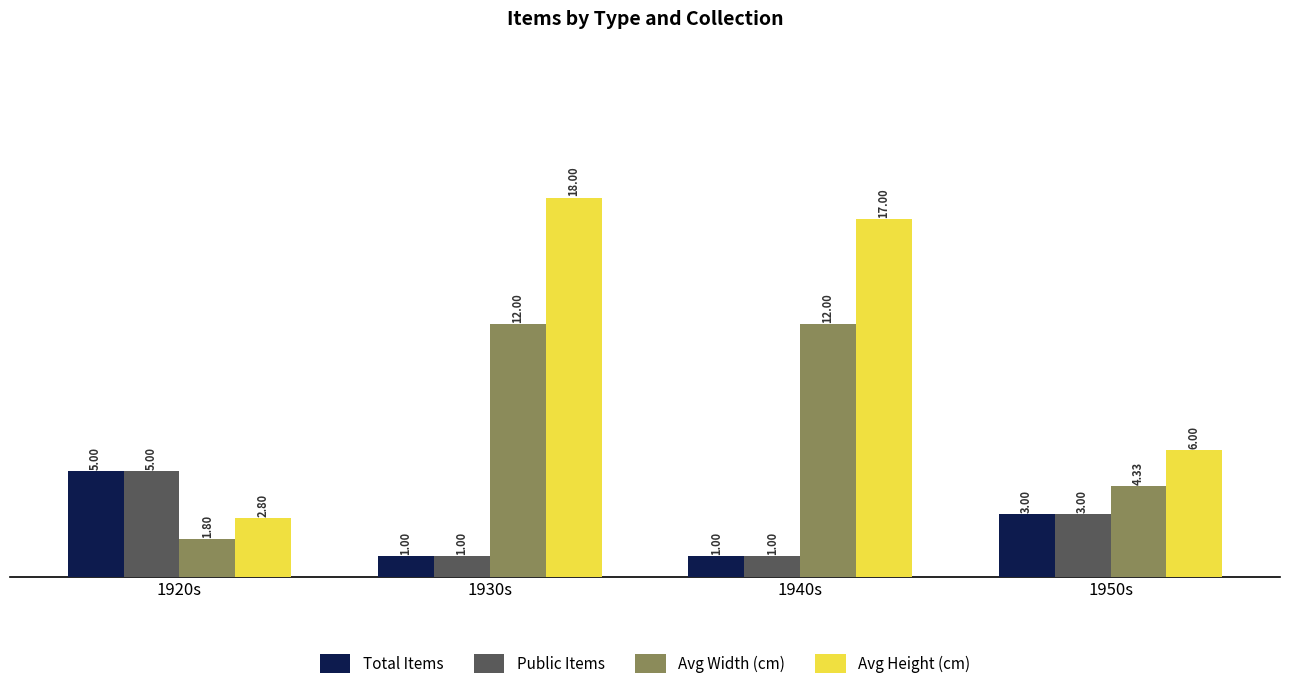

What is the label of the 1st bar from the left?

1920s